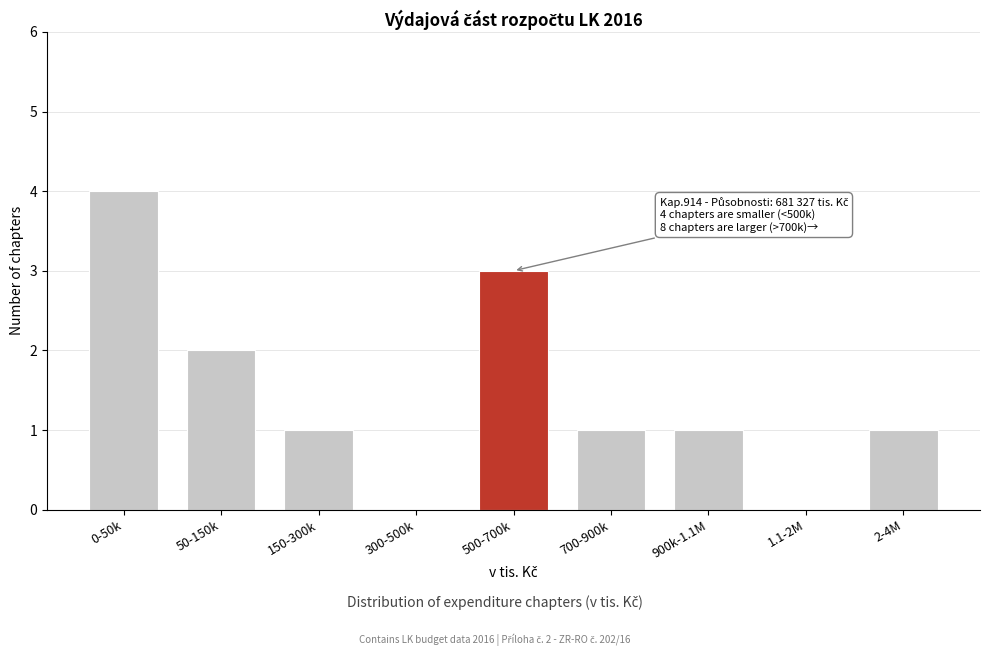

Reading left to right, extract all data points from this chart.

0-50k=4	50-150k=2	150-300k=1	300-500k=0	500-700k=3	700-900k=1	900k-1.1M=1	1.1-2M=0	2-4M=1